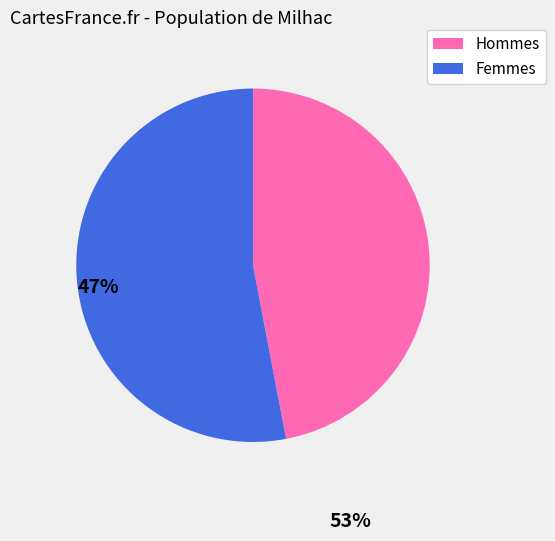

Is there a majority slice in this chart?

Yes